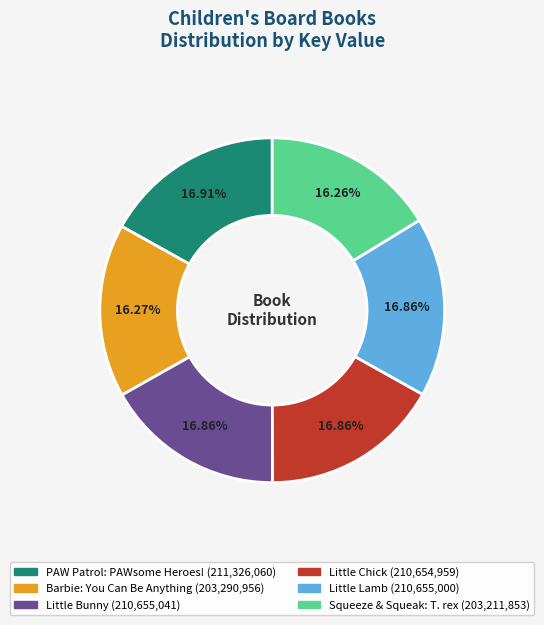

Is it true that Barbie: You Can Be Anything is 27% of the pie?

False